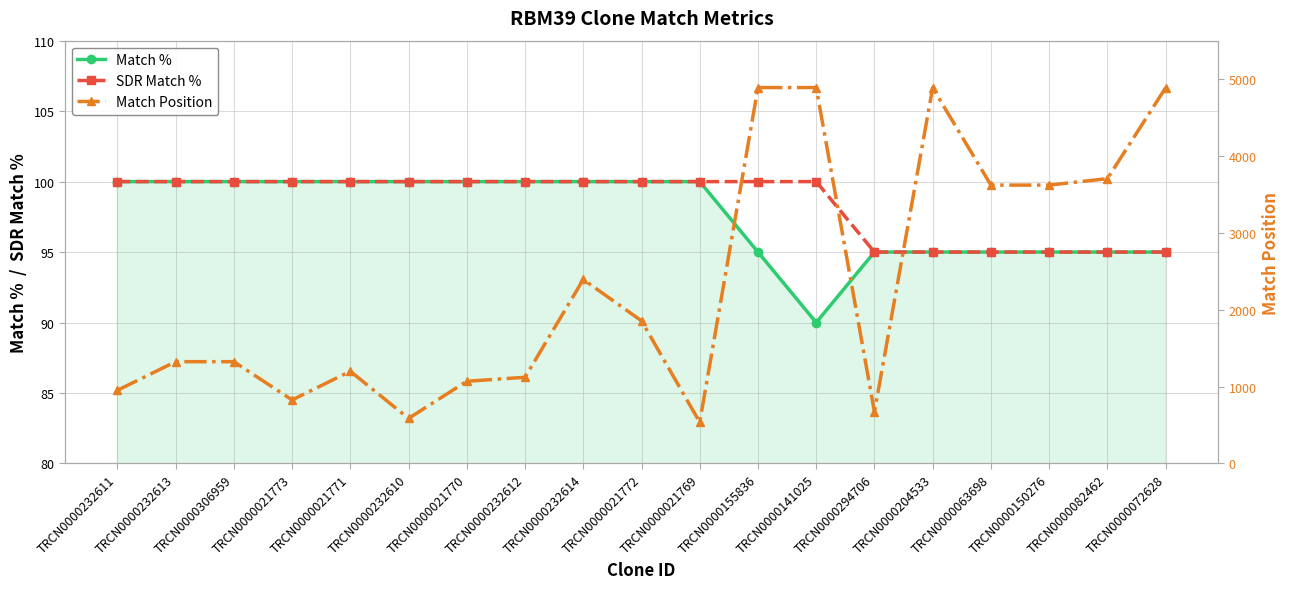

What is the difference between the Match Position values at TRCN0000021770 and TRCN0000063698?

2552